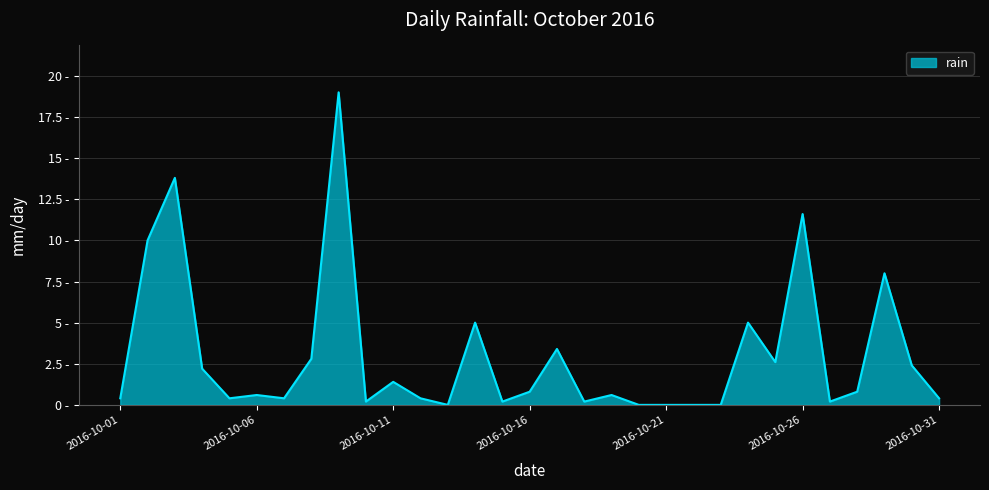

Does the chart have visible grid lines?

Yes